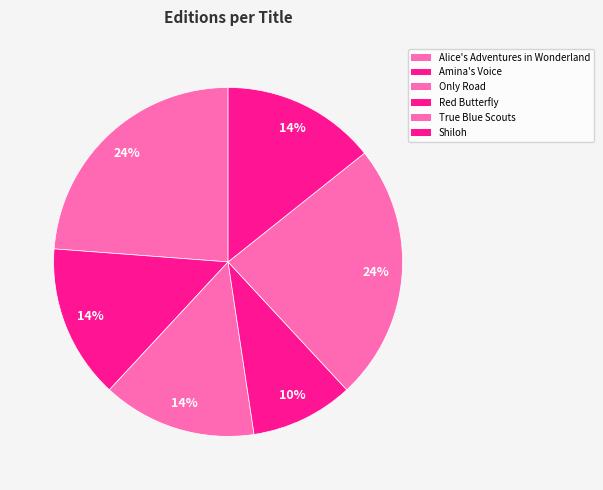

Is it true that Red Butterfly is 15% of the pie?

False